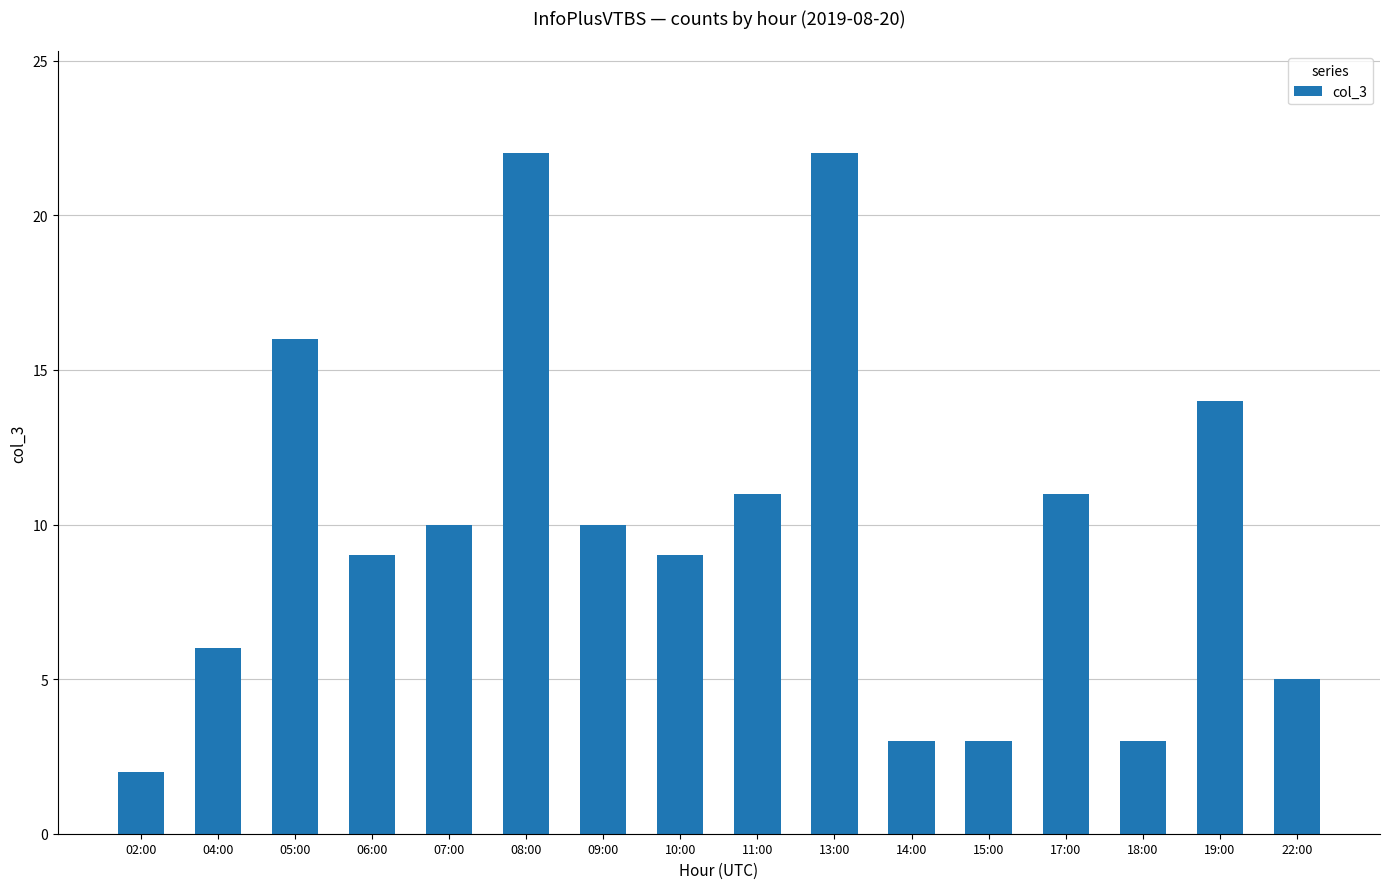

The chart shows a value of 1 at 15:00. True or false?

False